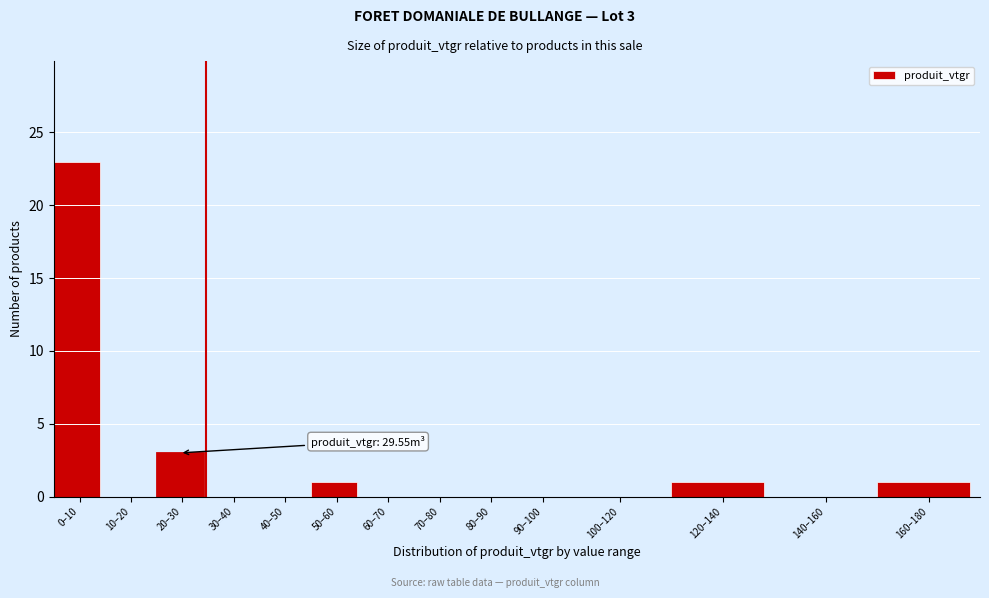

Reading right to left, transcribe all the data shown in this chart.

160–180=1	140–160=0	120–140=1	100–120=0	90–100=0	80–90=0	70–80=0	60–70=0	50–60=1	40–50=0	30–40=0	20–30=3	10–20=0	0–10=23